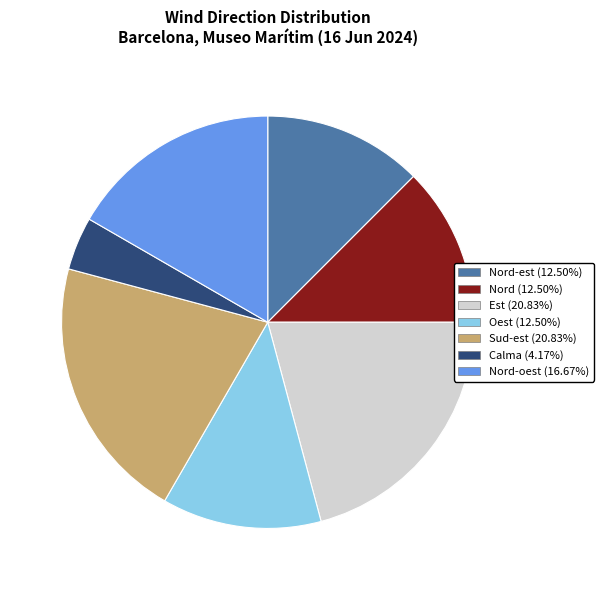

Does any single category account for the majority?

No